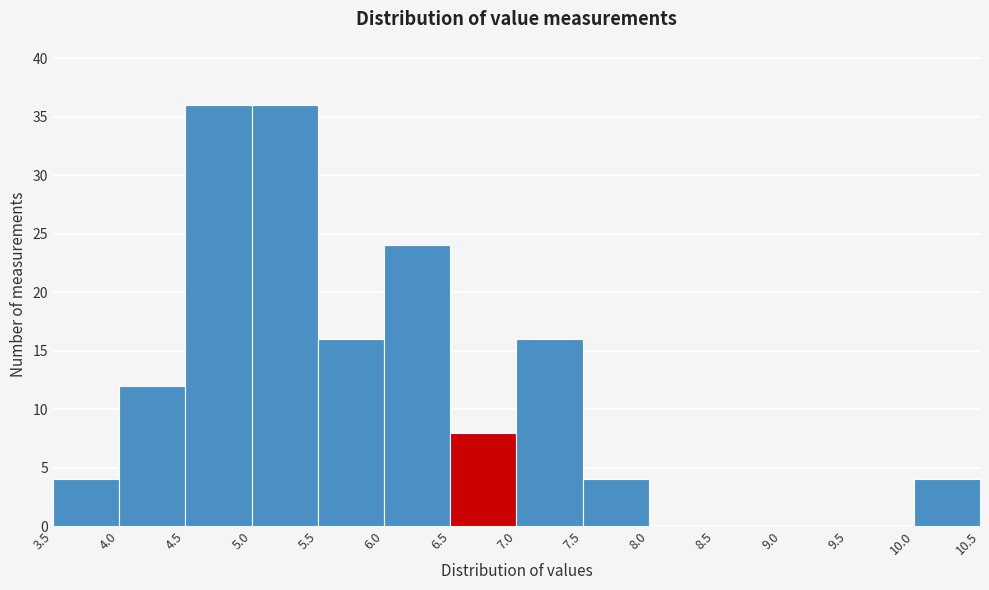

Reading left to right, list every bar in this chart as the range it spans on the x-axis followed by its height. The values are not printed on the chart, so give them approximately, as read against the axis.

3.5 to 4.0: 4
4.0 to 4.5: 12
4.5 to 5.0: 36
5.0 to 5.5: 36
5.5 to 6.0: 16
6.0 to 6.5: 24
6.5 to 7.0: 8
7.0 to 7.5: 16
7.5 to 8.0: 4
8.0 to 8.5: 0
8.5 to 9.0: 0
9.0 to 9.5: 0
9.5 to 10.0: 0
10.0 to 10.5: 4